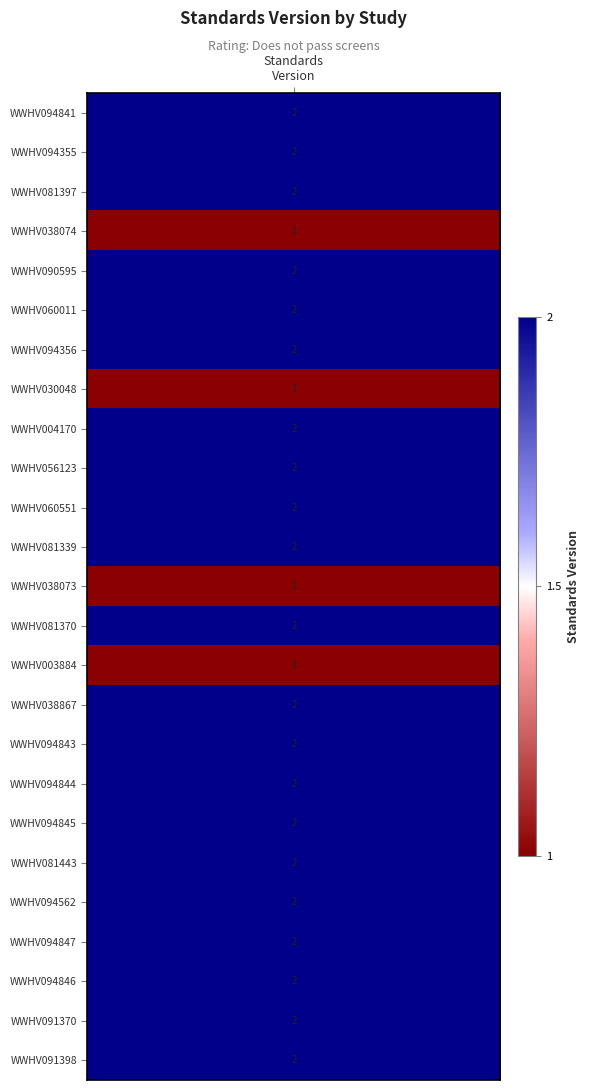

What is the difference between the maximum and minimum values?

1